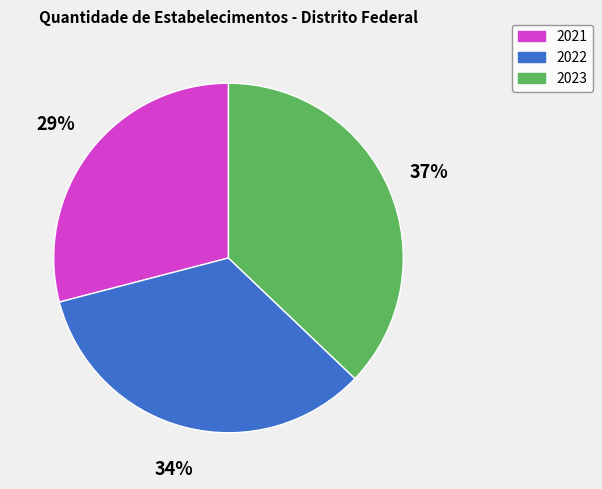

Which slice is the smallest?

2021